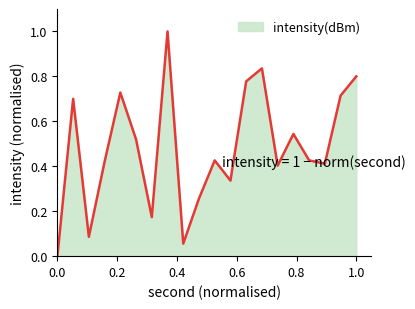

How many categories are shown in the chart?

20